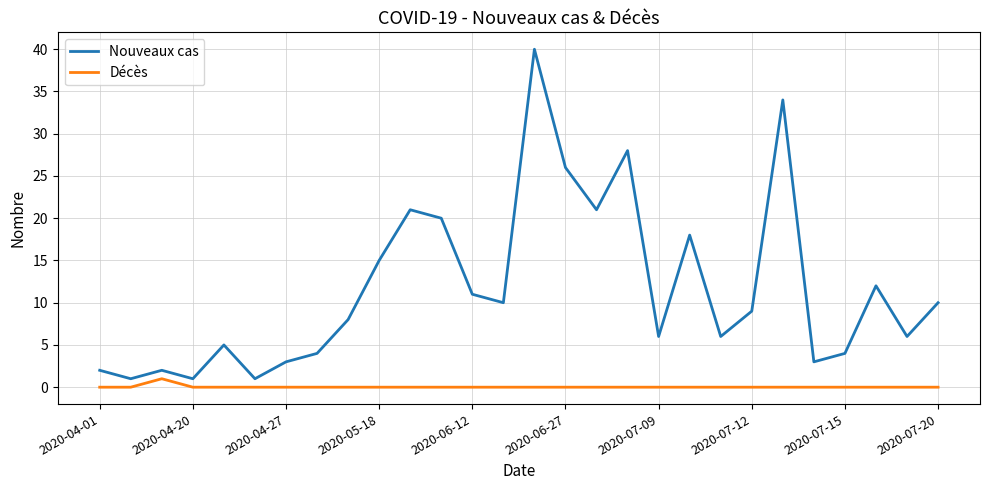

List the series in order of their overall mean, highest first.

Nouveaux cas, Décès